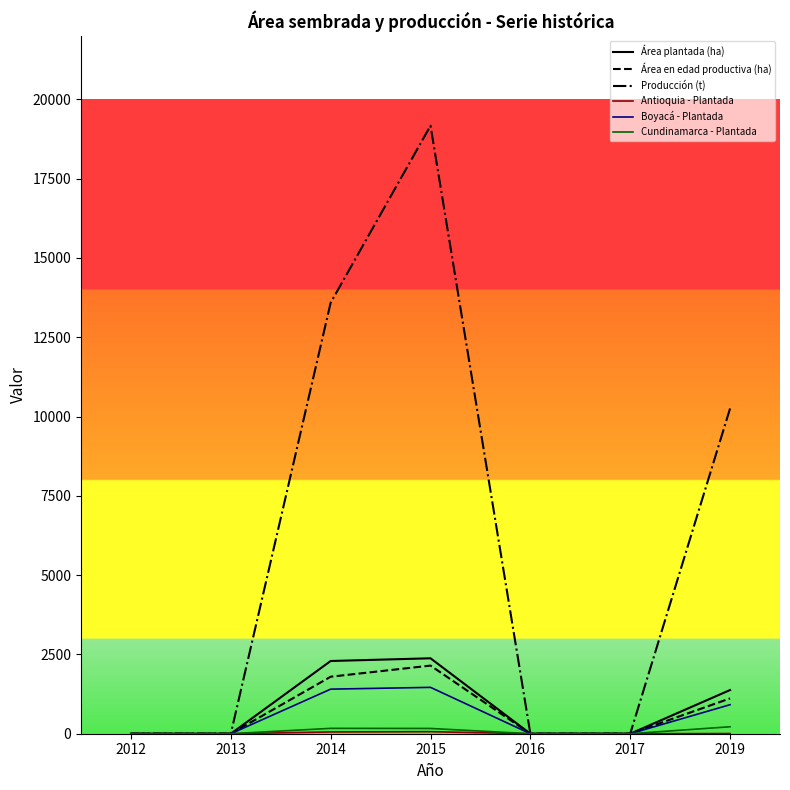

What is the difference between the maximum and minimum values in the Producción (t) series?

19171.2